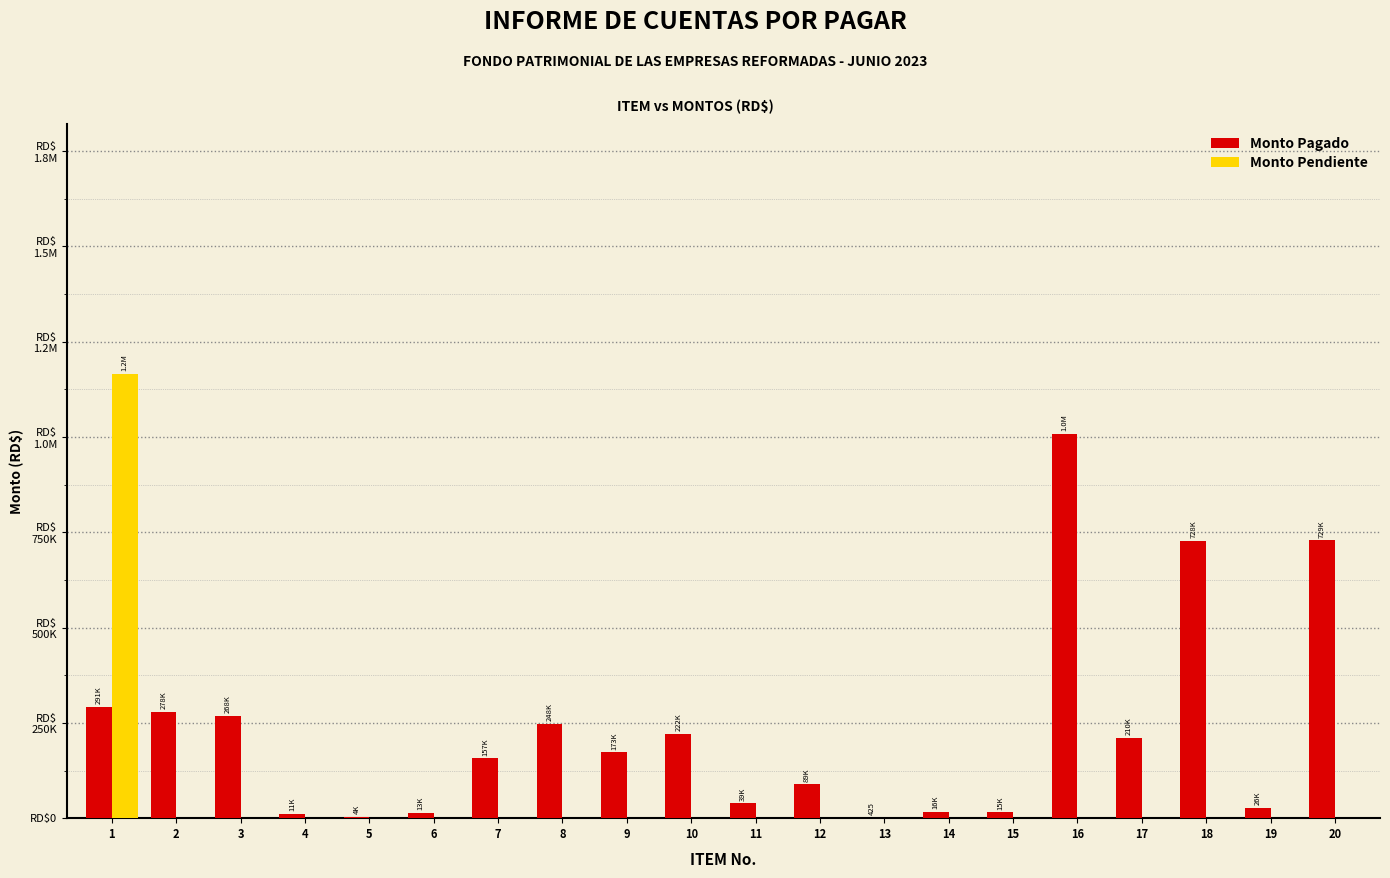

What are all the series names shown in the legend?

Monto Pagado, Monto Pendiente